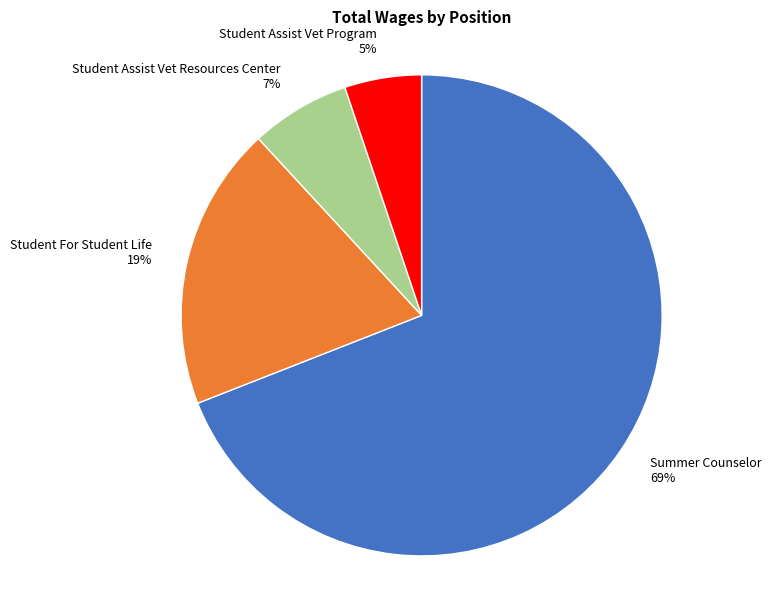

Do Student For Student Life and Student Assist Vet Resources Center together represent more than half of the pie?

No